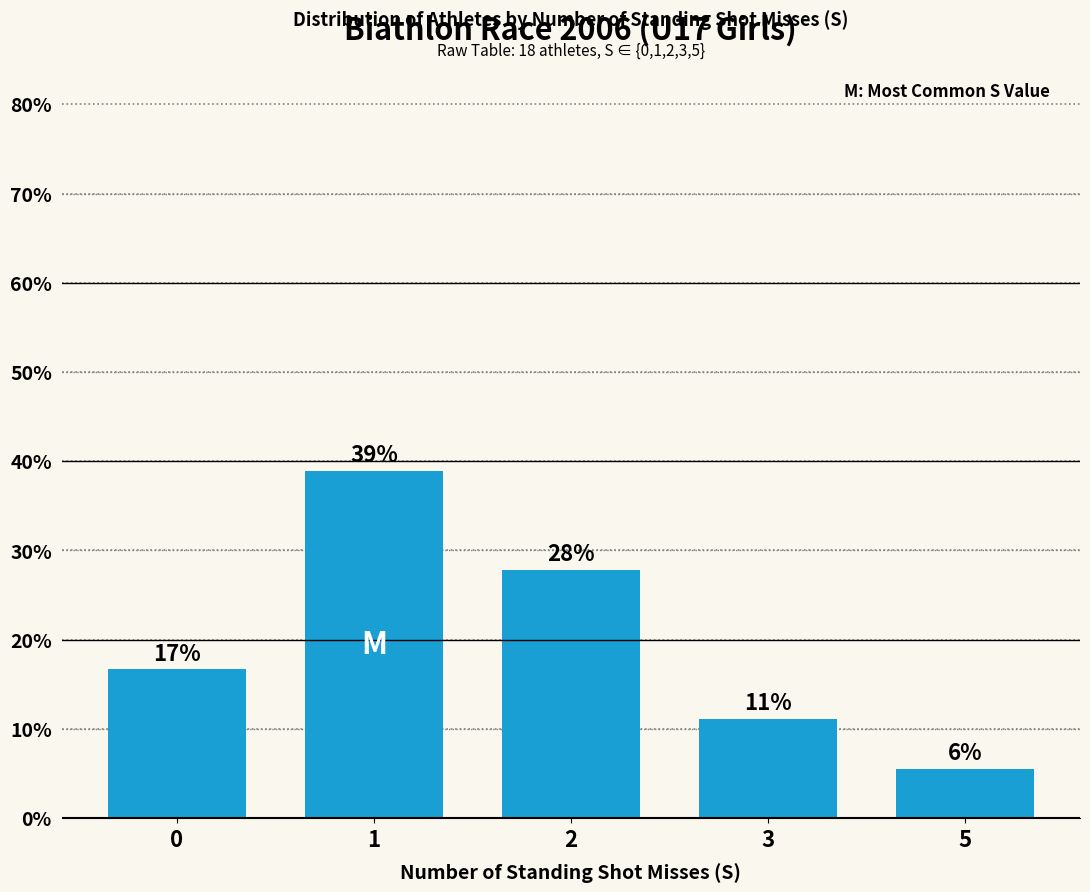

What is the difference between the maximum and minimum values?

33.3